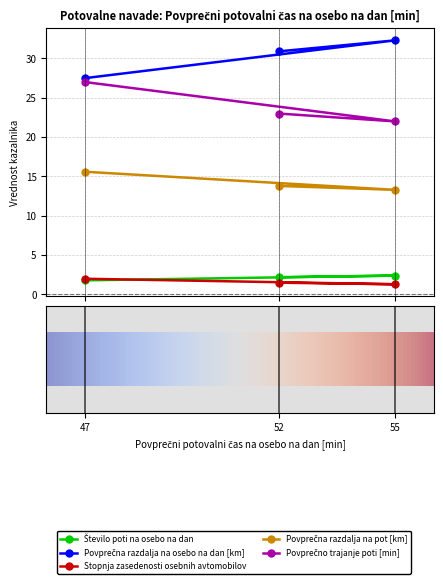

What are all the series names shown in the legend?

Število poti na osebo na dan, Povprečna razdalja na osebo na dan [km], Stopnja zasedenosti osebnih avtomobilov, Povprečna razdalja na pot [km], Povprečno trajanje poti [min]